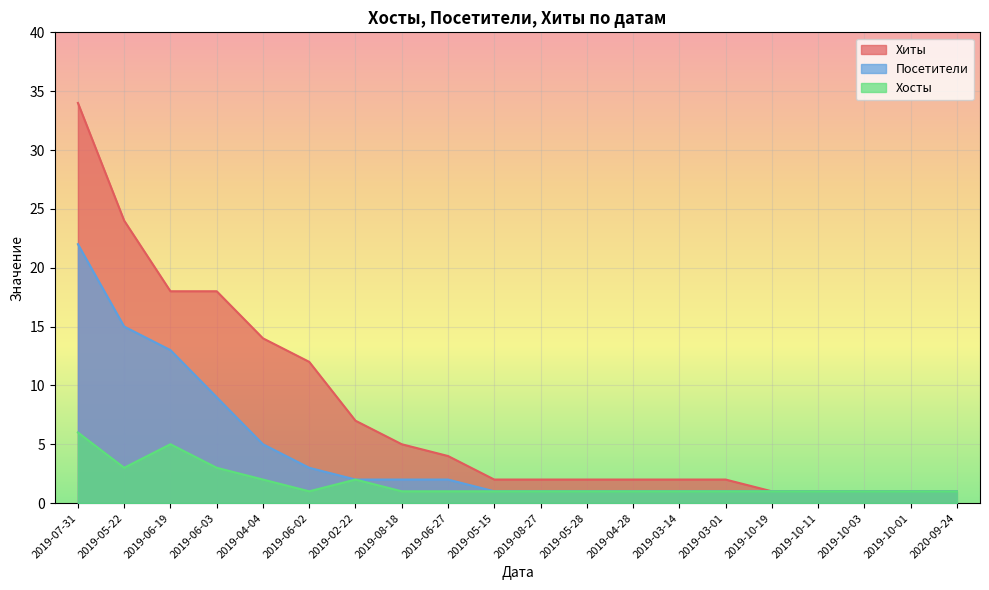

Between 2019-06-03 and 2019-08-27, which series saw the biggest shift?

Хиты